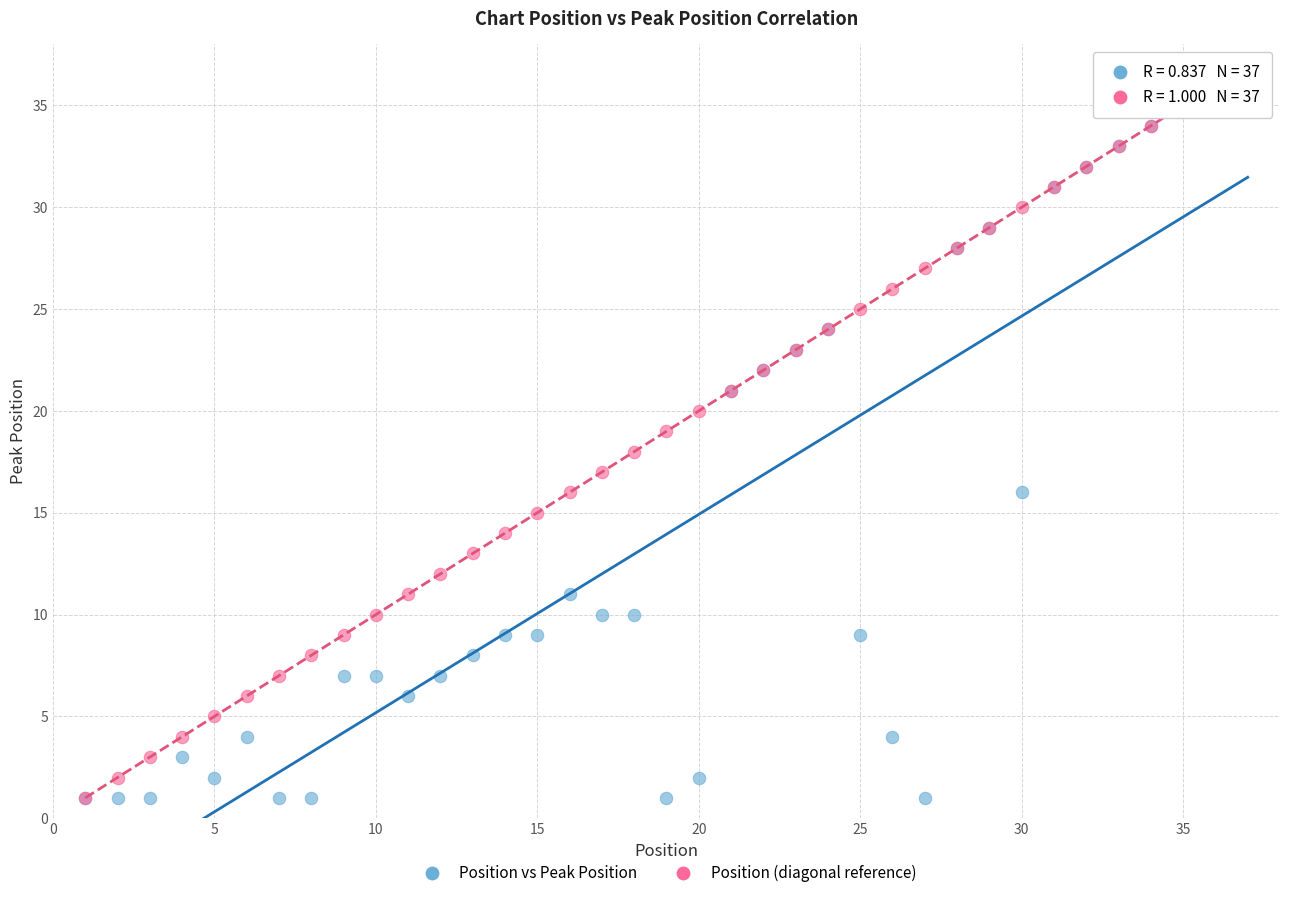

What are all the series names shown in the legend?

Position vs Peak Position, Position (diagonal reference)